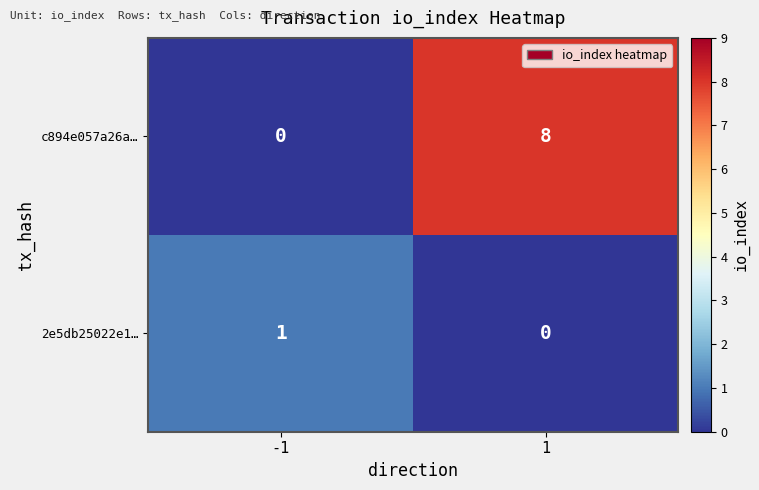

What is the average value of the c894e057a26a… series?

4